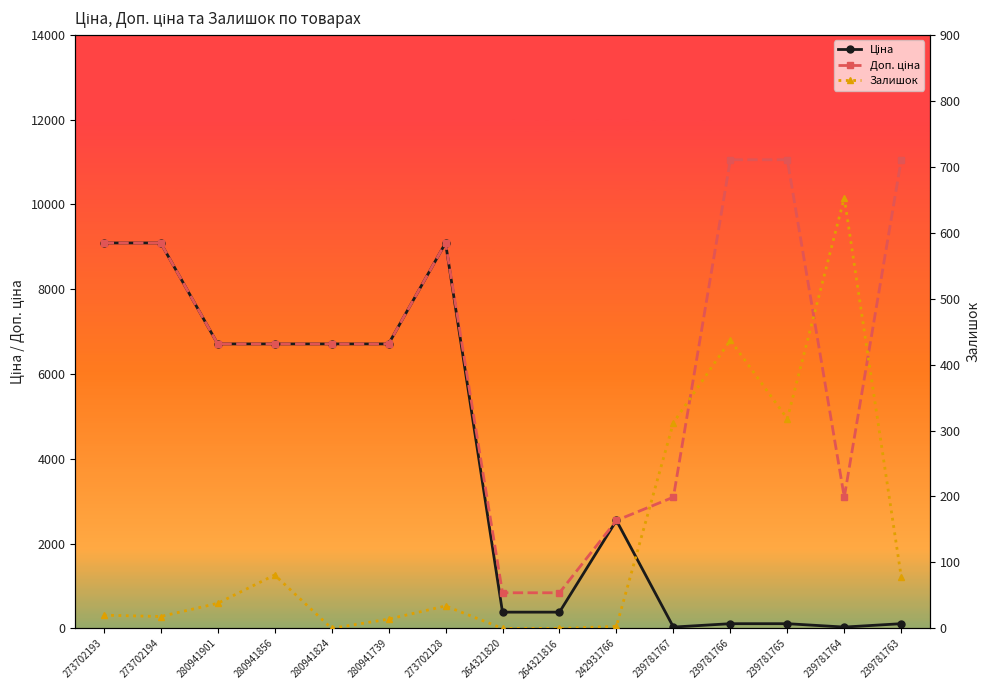

Where is Доп. ціна nearest to the value 5947?

280941901